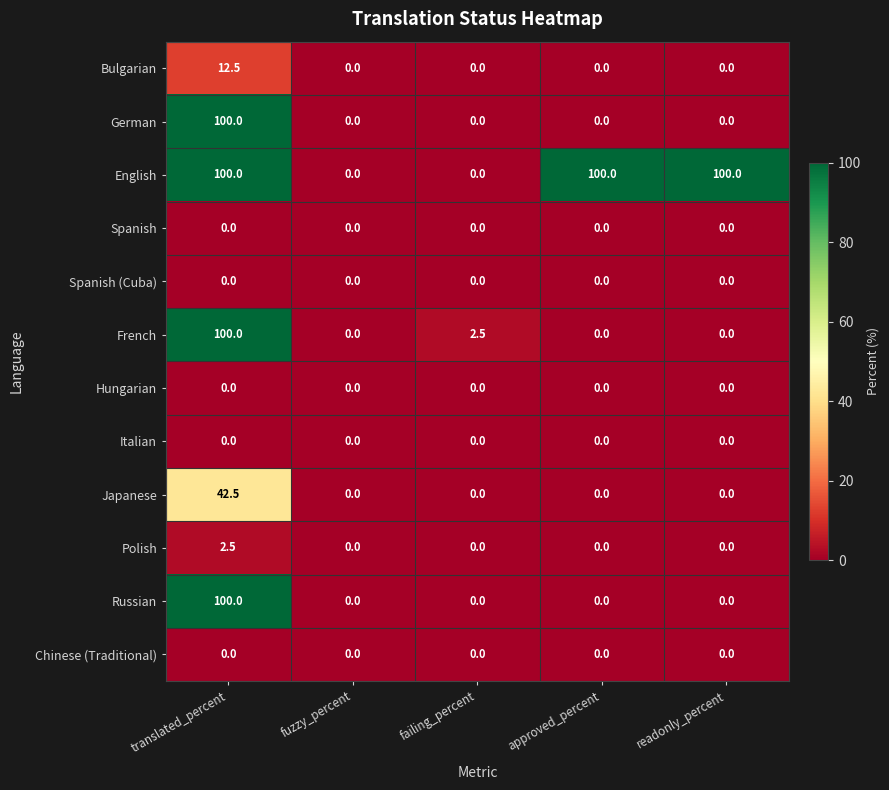

Which series changed the most between failing_percent and readonly_percent?

English